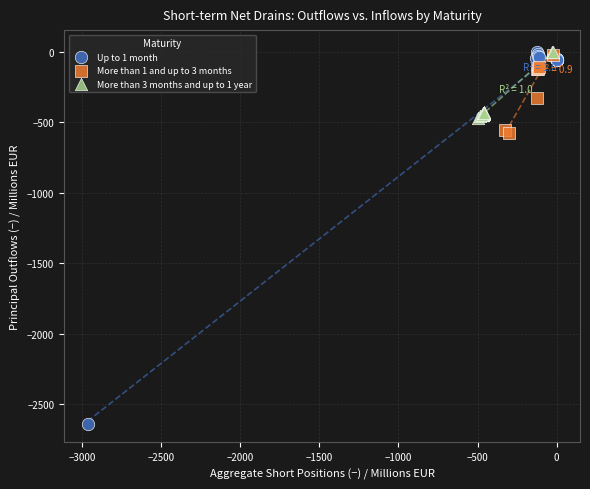

Which series has the largest Y range (max minus min)?

Up to 1 month